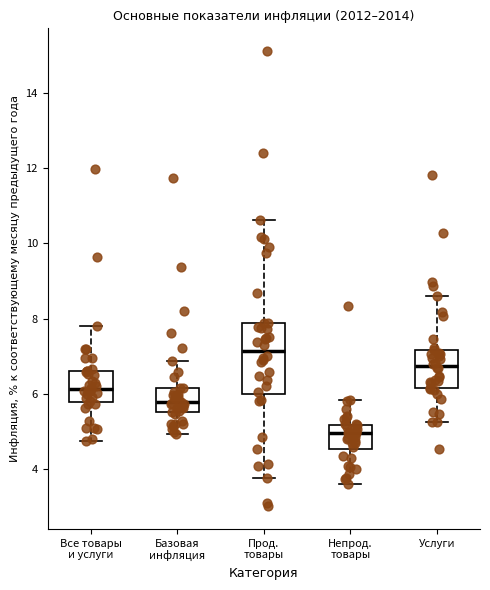

Reading left to right, transcribe this box plot: for each box, give where its median line is, the range the box spans, and where its two whiskers end, as read against the y-axis. The values are not printed on the chart, so give them approximately, as read against the axis.

Все товары и услуги: median 6.2, box 5.8 to 6.6, whiskers 4.8 to 7.8
Базовая инфляция: median 5.8, box 5.6 to 6.2, whiskers 5.0 to 6.8
Прод. товары: median 7.2, box 6.0 to 7.8, whiskers 3.8 to 10.6
Непрод. товары: median 5.0, box 4.6 to 5.2, whiskers 3.6 to 5.8
Услуги: median 6.8, box 6.2 to 7.2, whiskers 5.2 to 8.6